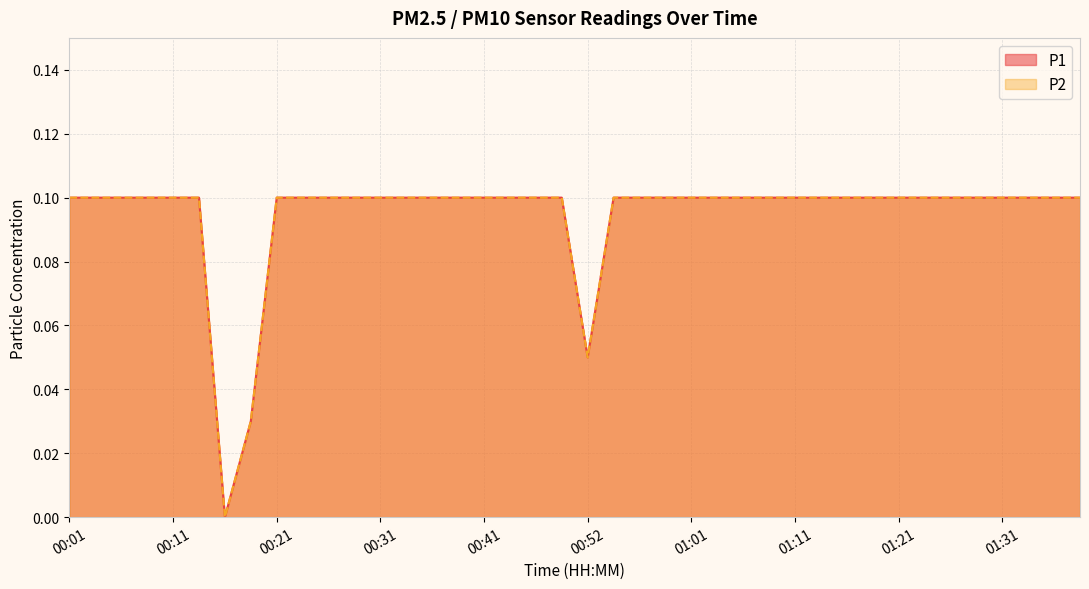

Is it true that P2 equals 0.1 at 01:11?

True